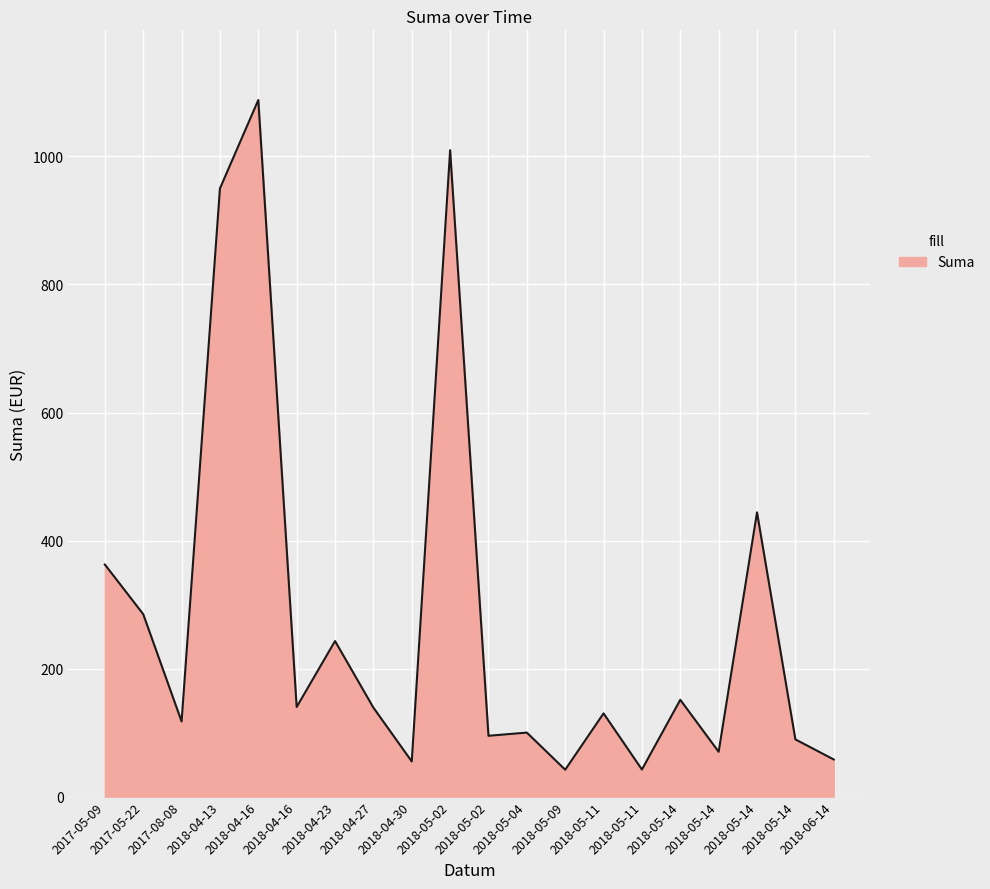

What is the ratio of the value at 2018-05-14 to the value at 2018-05-14?

6.3